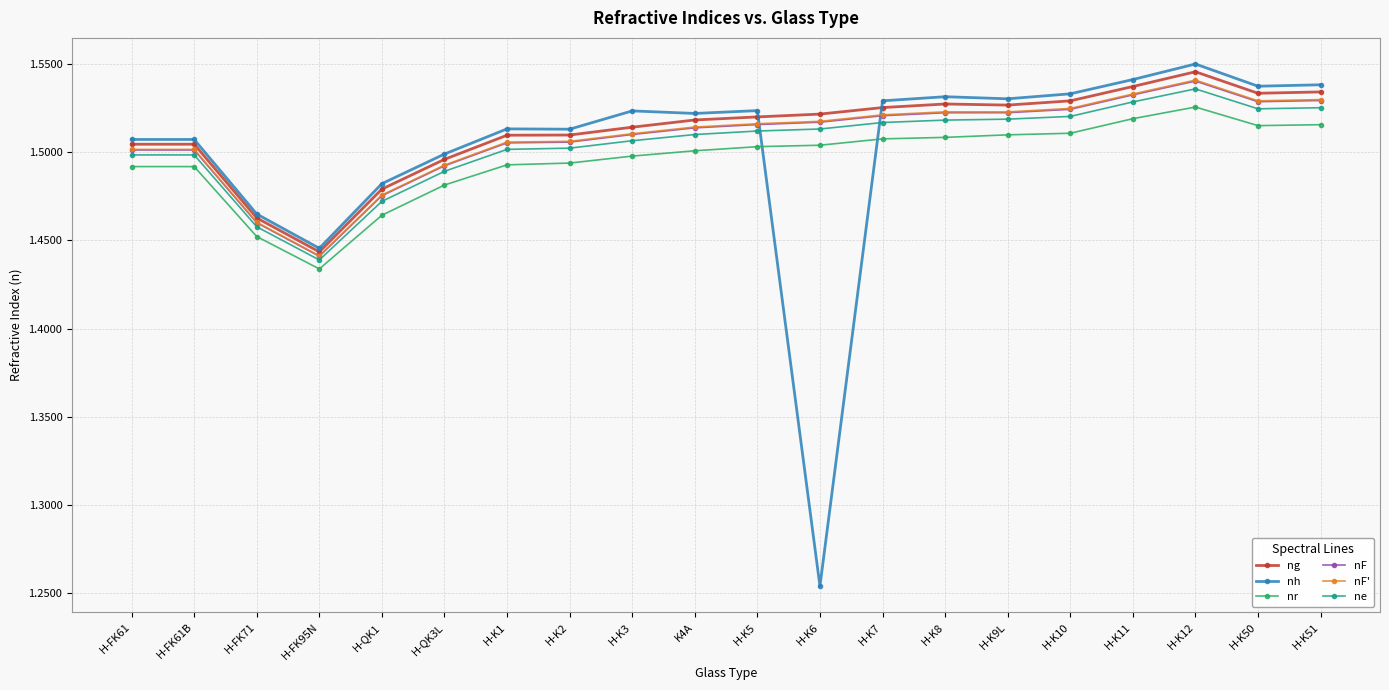

The value of nF at H-K8 is 2.2. True or false?

False